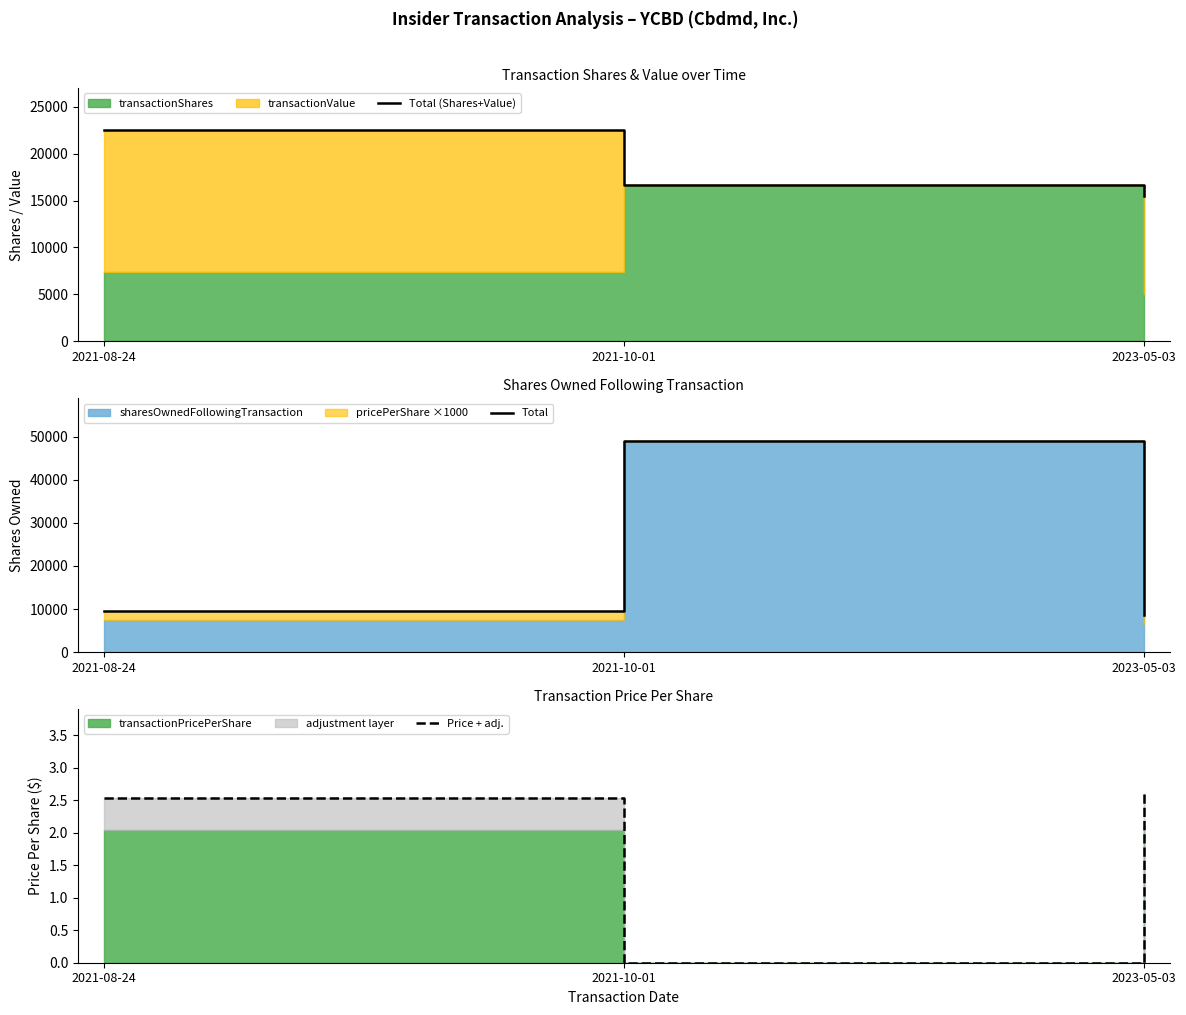

Does the chart have visible grid lines?

No